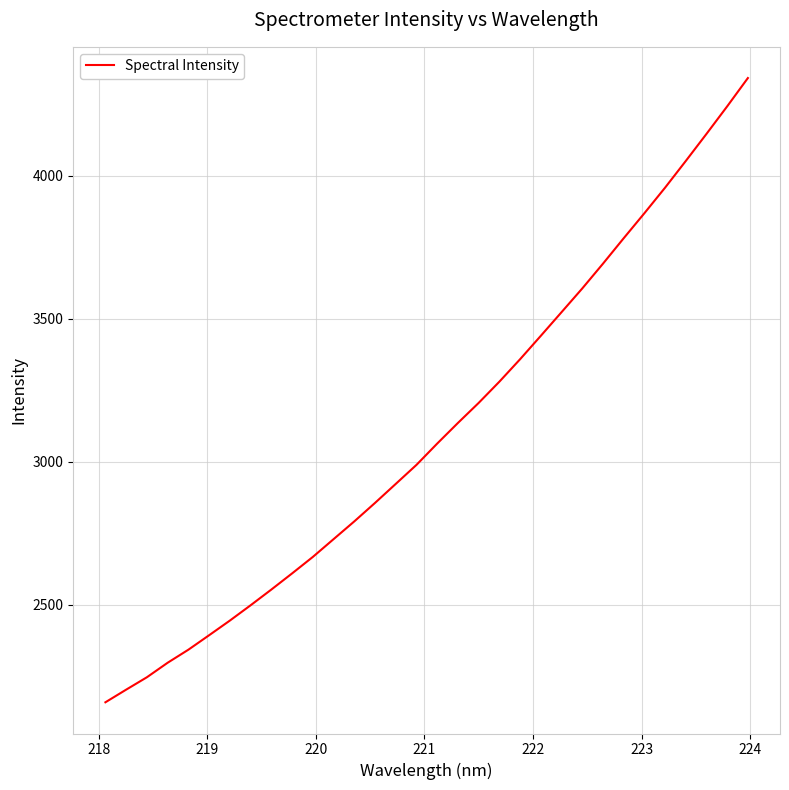

What is the maximum value shown in the chart?

4341.2